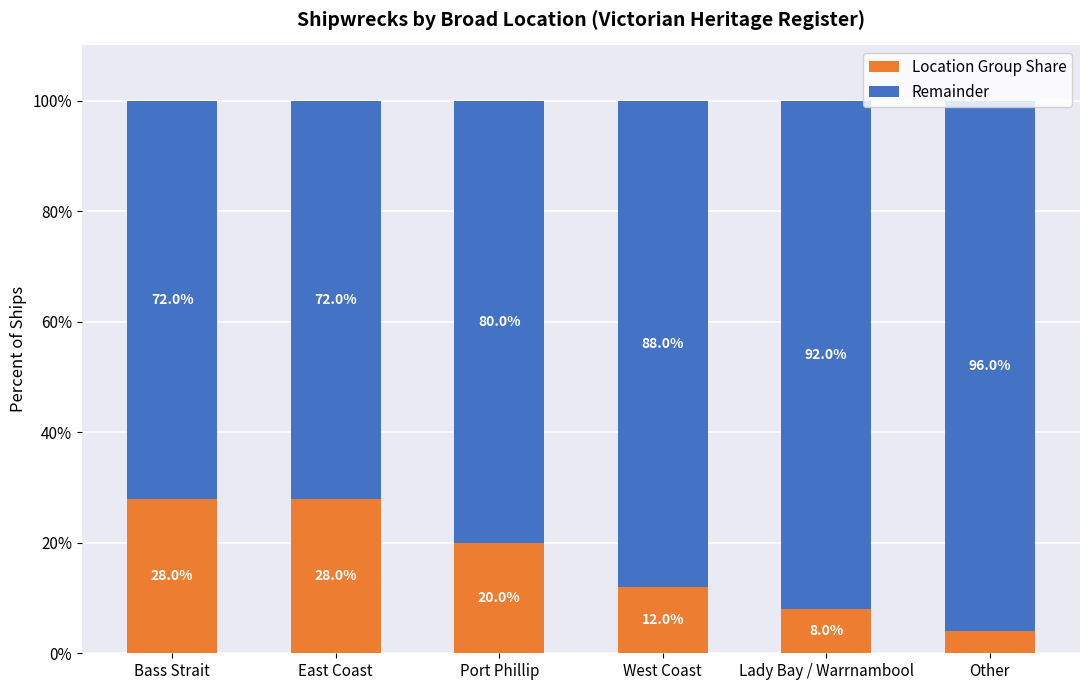

What is the total value across all series at East Coast?

100